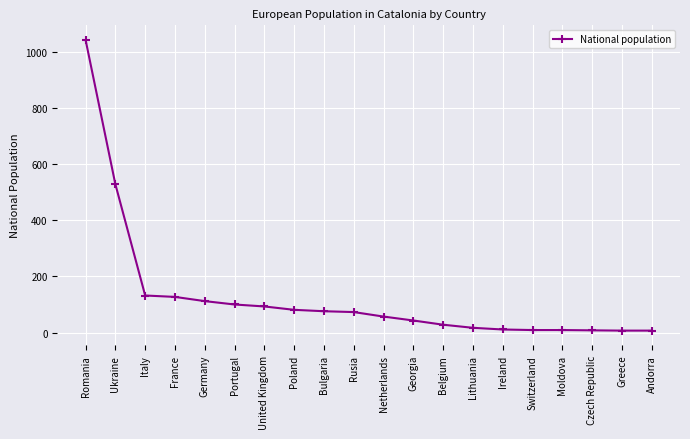

Which has a higher value, Ireland or Poland?

Poland